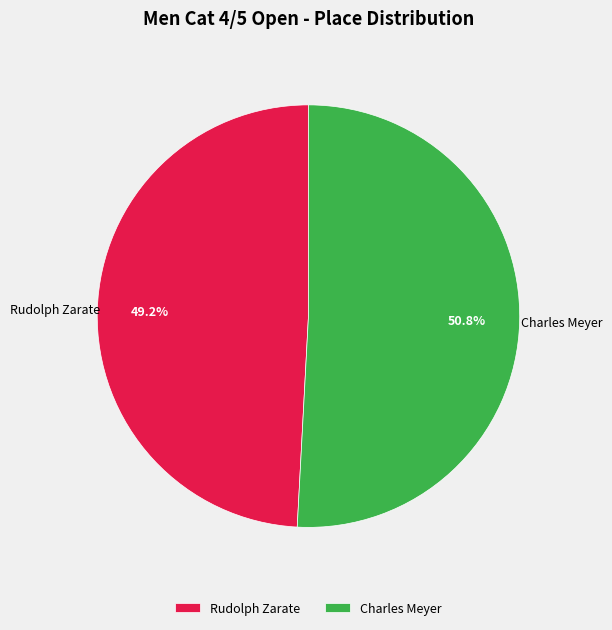

How many segments does this pie chart have?

2